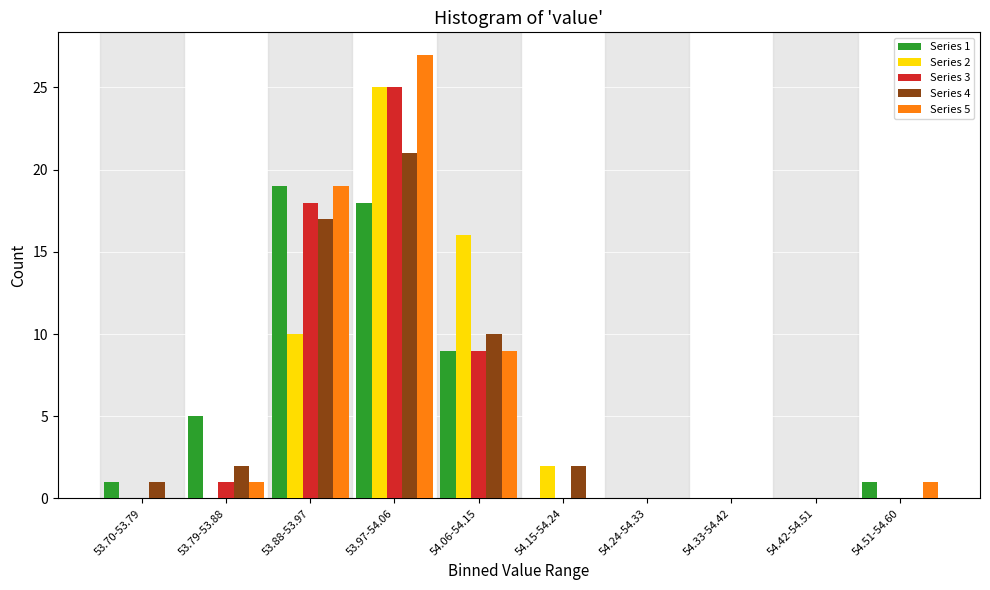

What is the highest value of the Series 4 series?

21